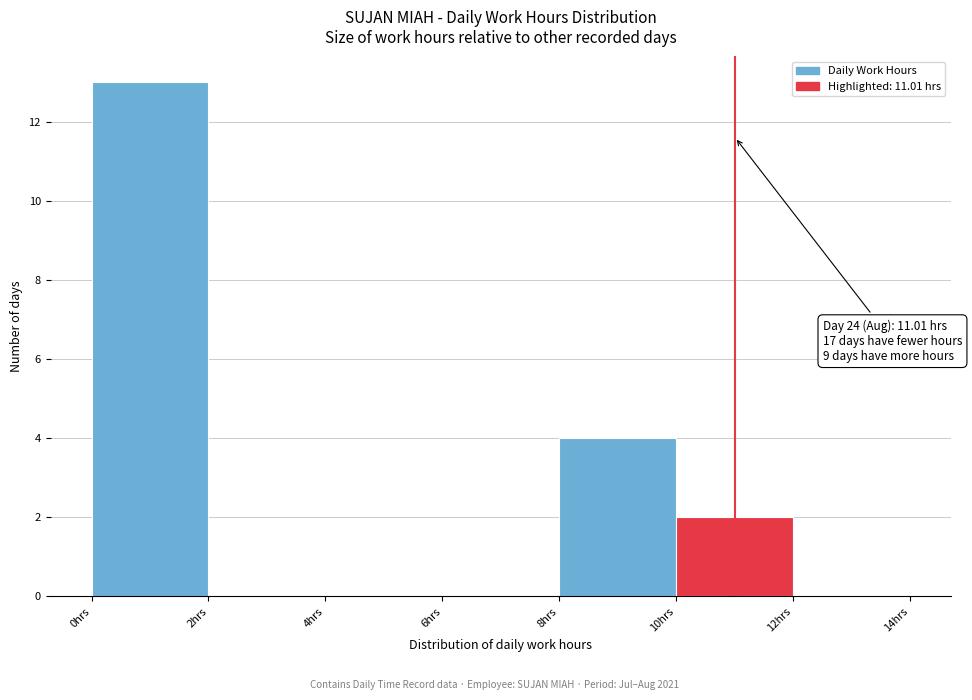

Which range on the x-axis has the tallest bar?

0 to 2